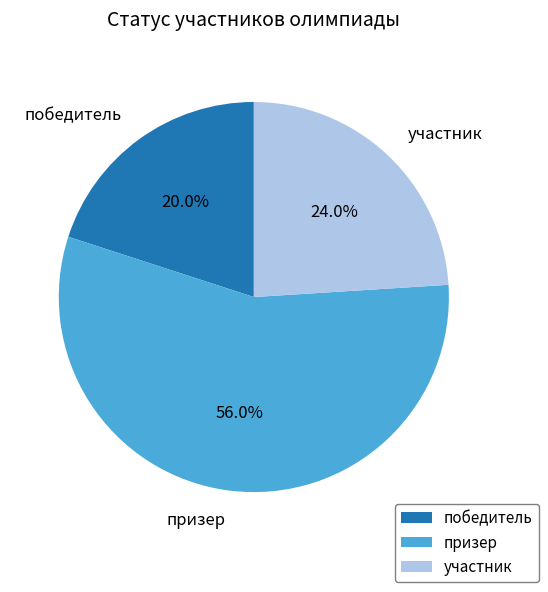

To the nearest percent, what percentage of the pie is победитель?

20%